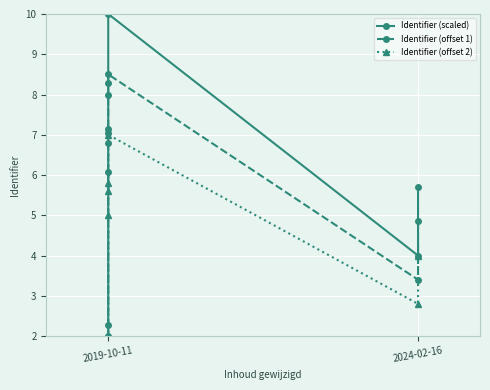

Reading left to right, list all the values displayed in this chart.

Identifier (scaled): 2.0	2.3	7.1	8.0	8.3	10.0	4.0	5.7
Identifier (offset 1): 1.7	1.9	6.1	6.8	7.0	8.5	3.4	4.9
Identifier (offset 2): 1.4	1.6	5.0	5.6	5.8	7.0	2.8	4.0